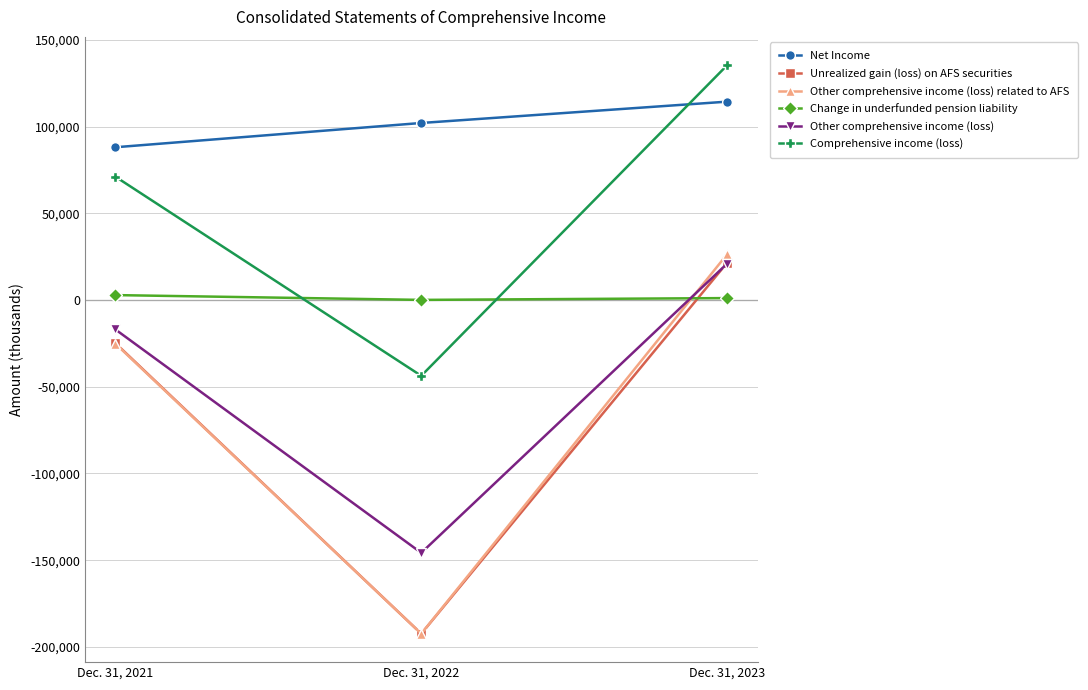

List the labels in order of Comprehensive income (loss) value, largest first.

Dec. 31, 2023, Dec. 31, 2021, Dec. 31, 2022